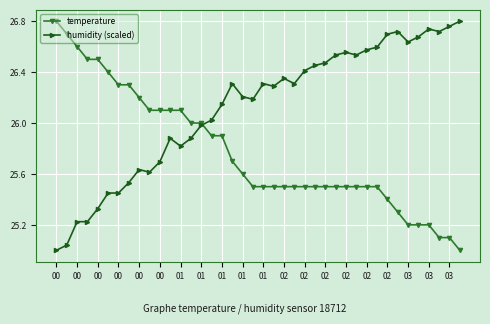

Which series has the largest total across all categories?

humidity (scaled)